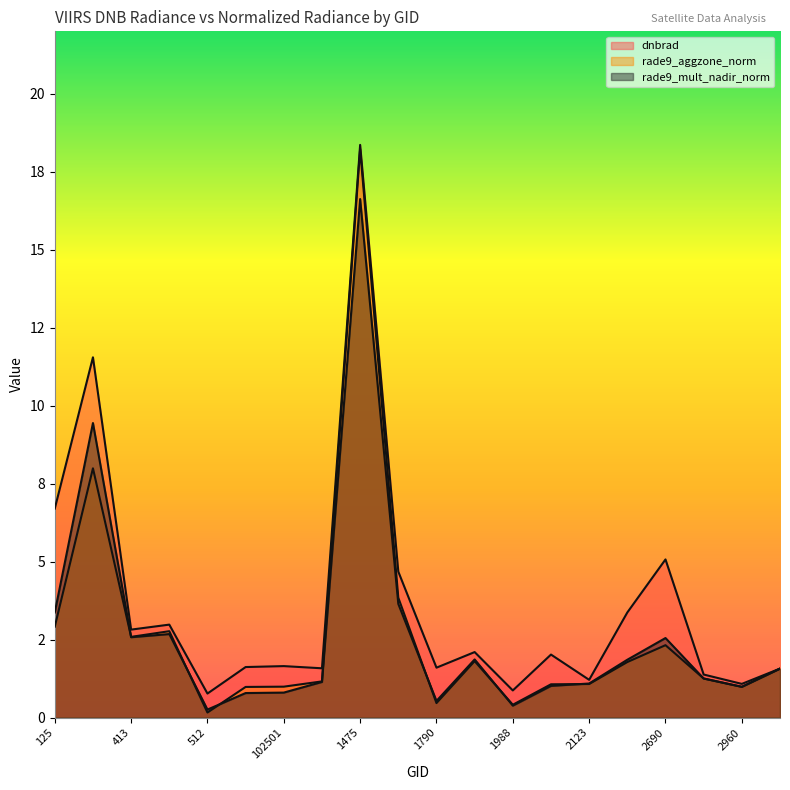

Rank the categories by rade9_mult_nadir_norm value from highest to lowest.

1475, 170, 1511, 125, 440, 413, 2690, 1889, 2501, 3185, 2753, 1115, 2123, 2051, 2960, 102501, 530, 1790, 1988, 512